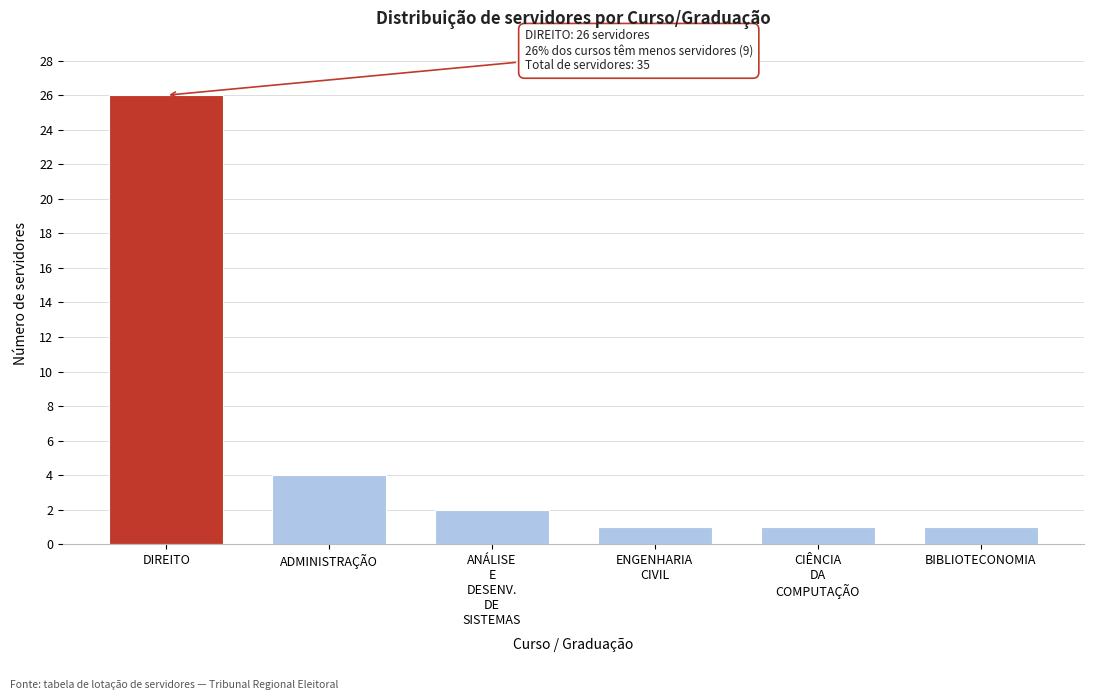

Reading left to right, extract all data points from this chart.

26	4	2	1	1	1